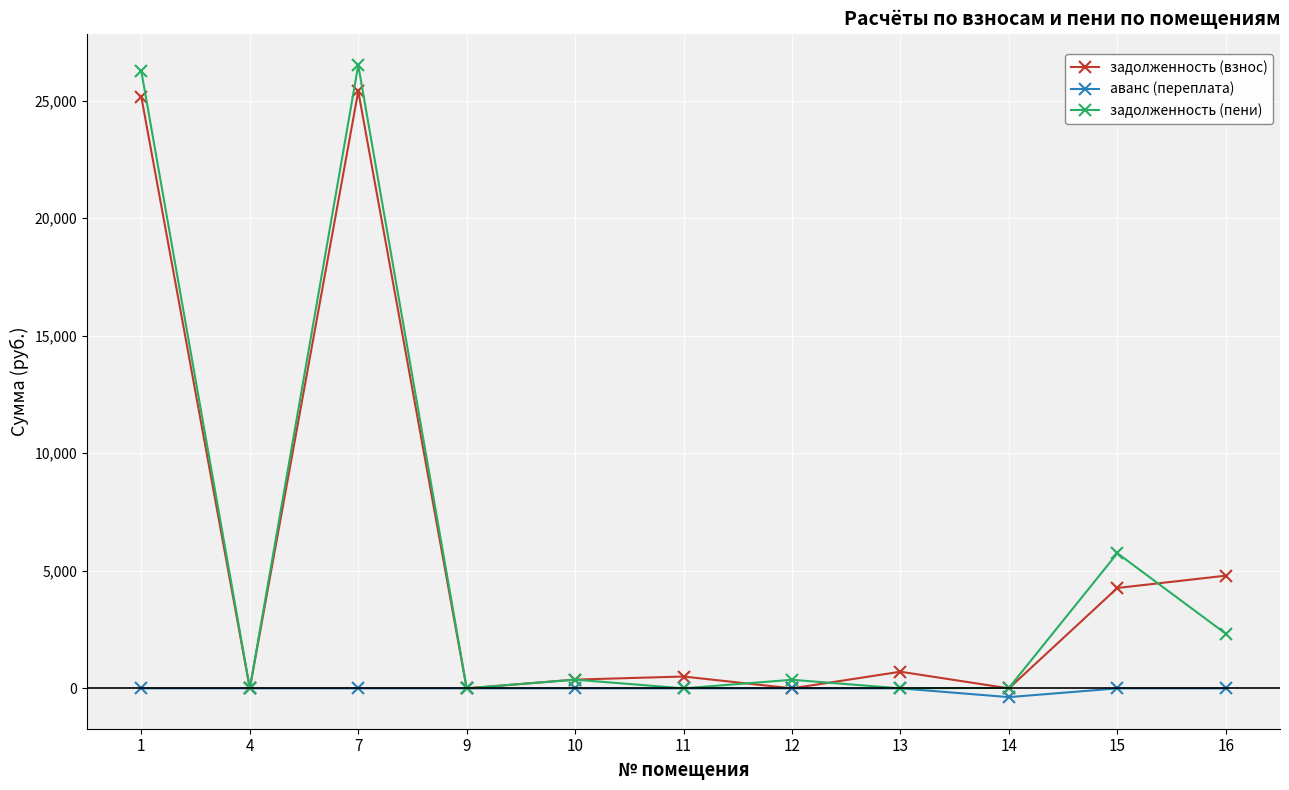

At which category does the chart reach its minimum across all series?

14